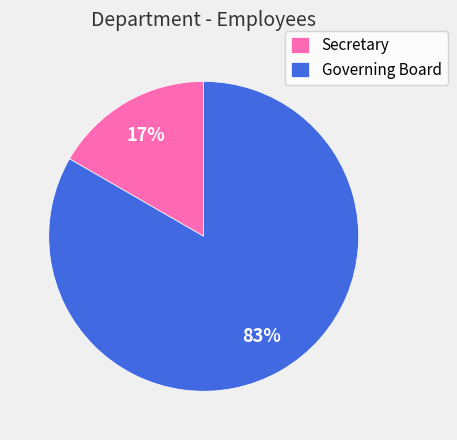

To the nearest percent, what percentage of the pie is Secretary?

17%